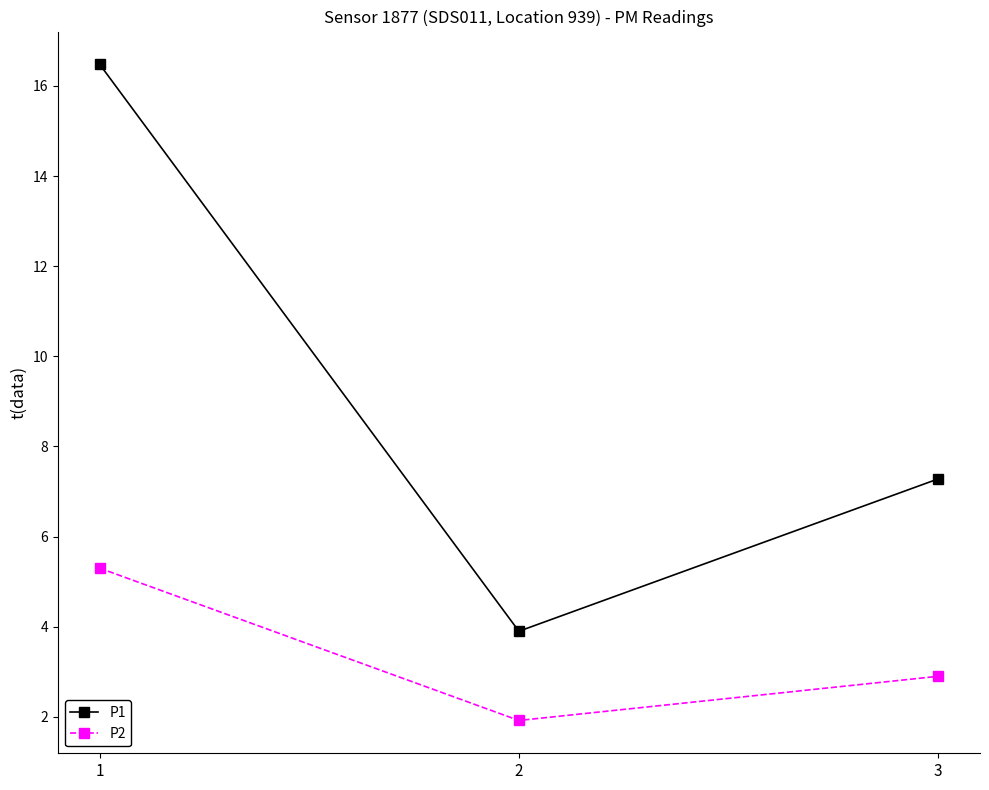

At which category is the sum across all series the highest?

1